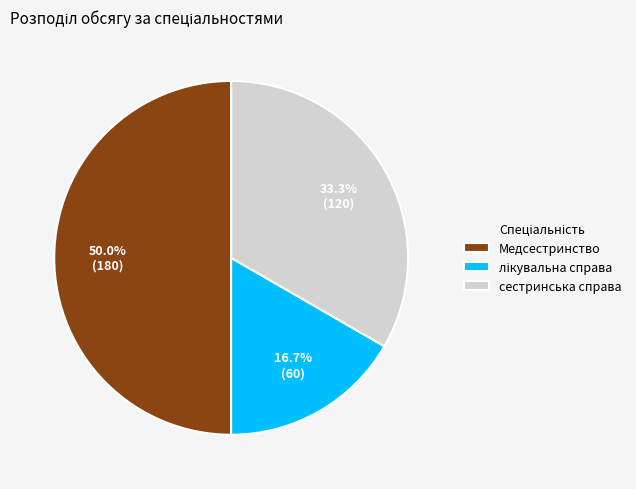

How many slices are in this pie chart?

3